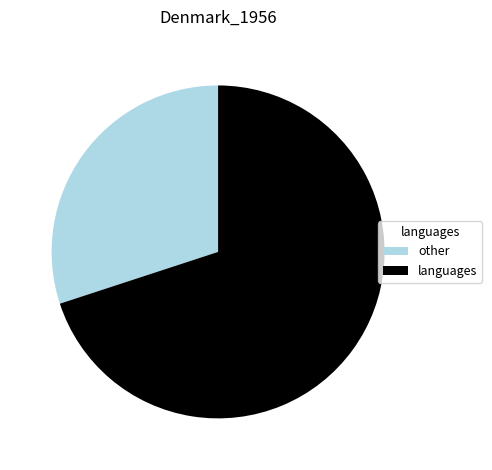

True or false: other accounts for 42% of the total.

False